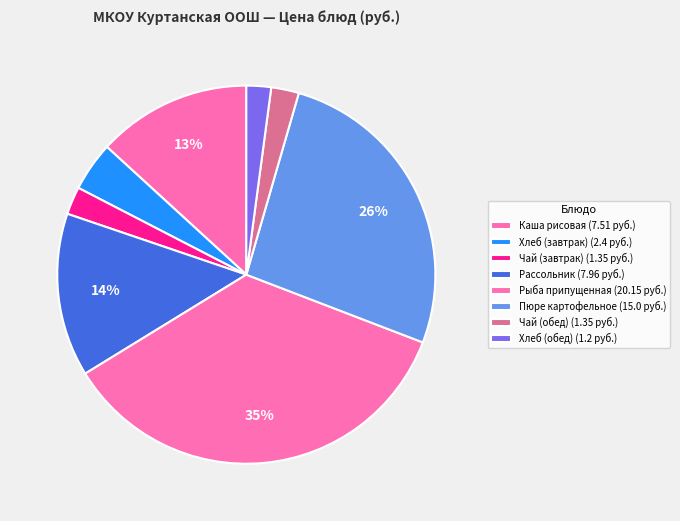

Is there any slice that represents more than half of the pie?

No